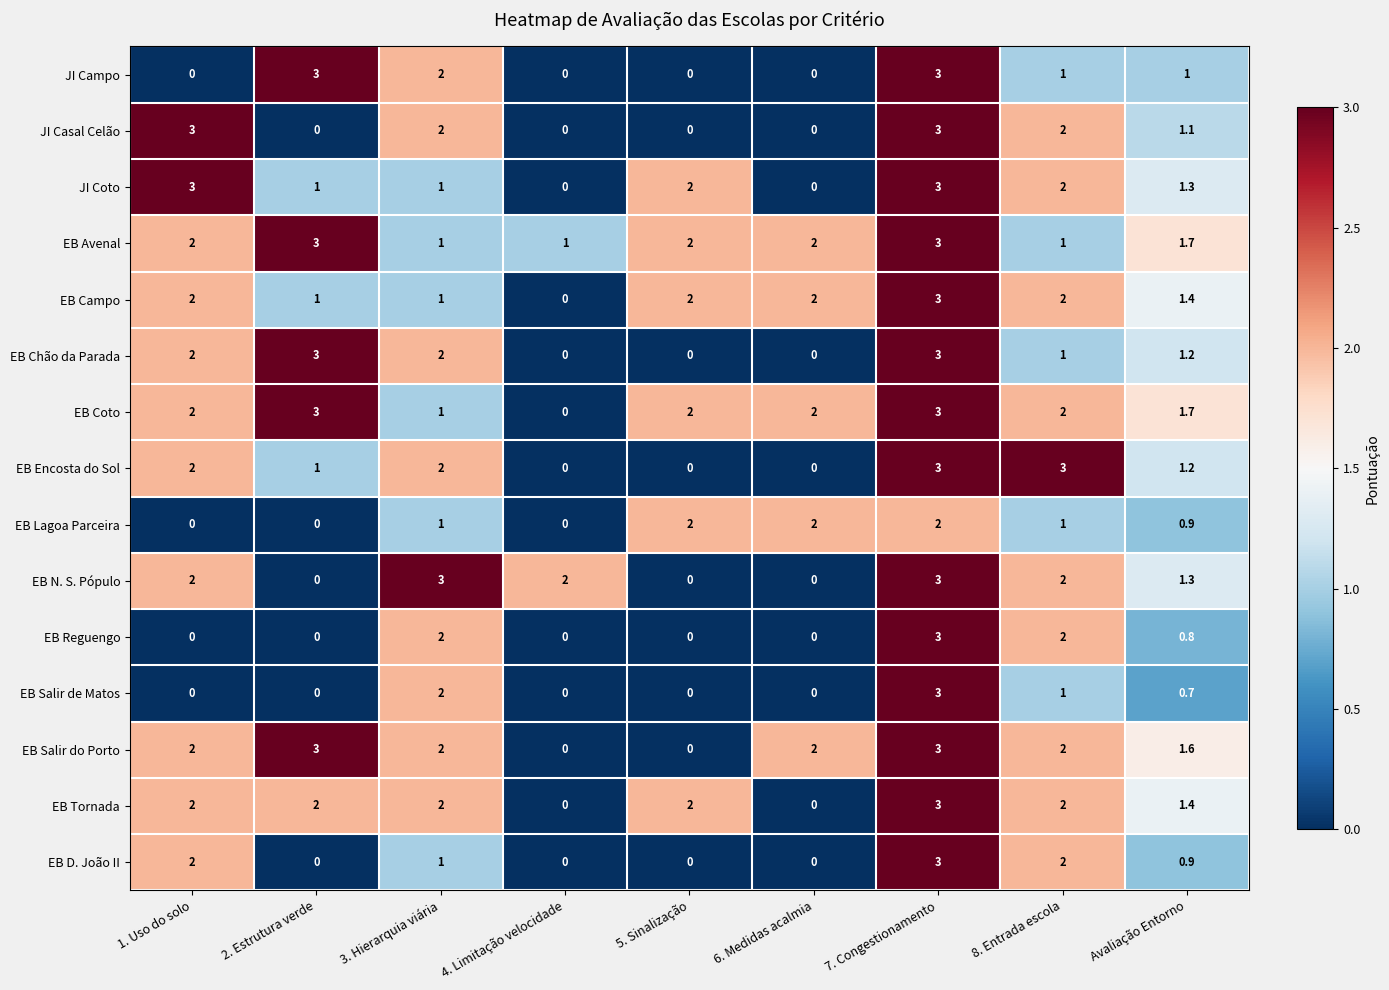

The JI Casal Celão series shows -2.0 at 6. Medidas acalmia. True or false?

False